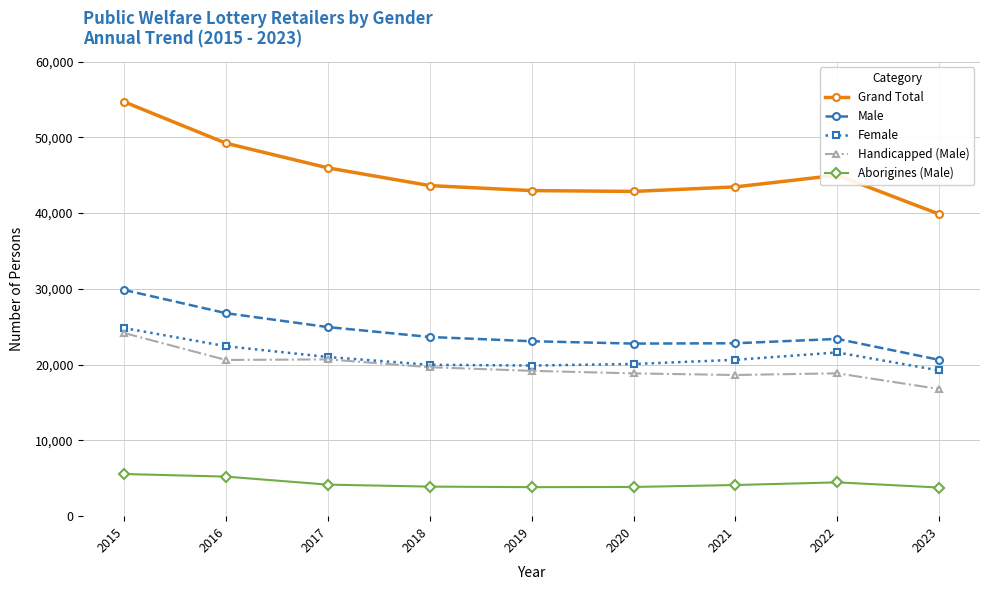

True or false: Female and Aborigines (Male) cross at least once.

False